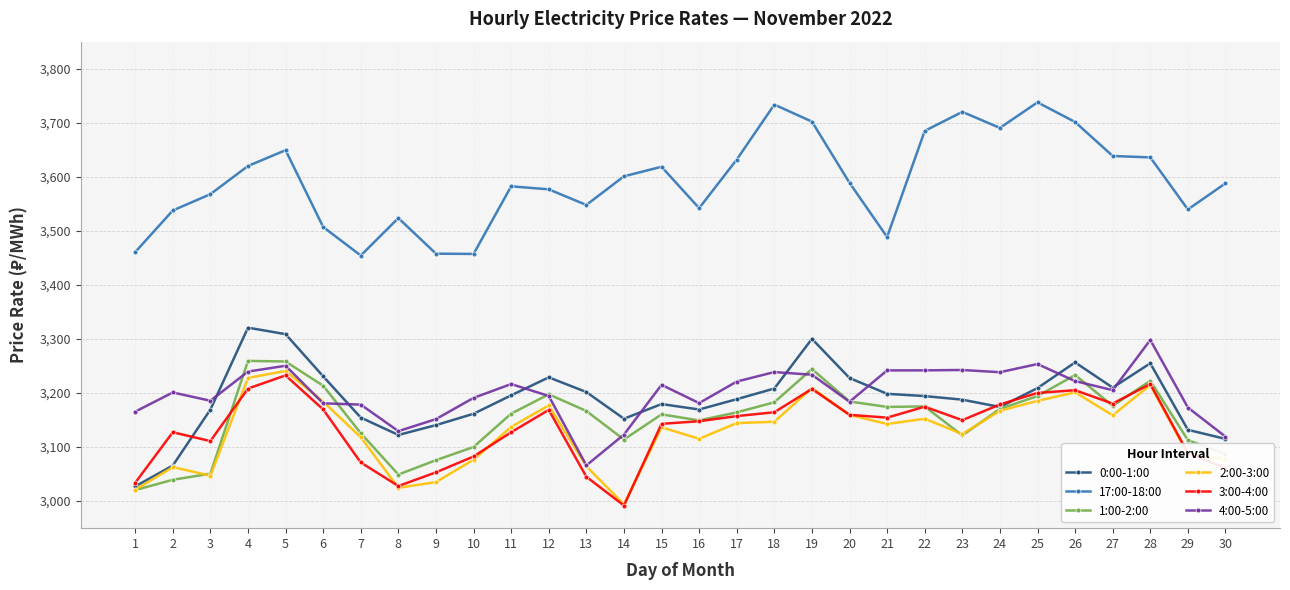

Which category has the lowest value across all series?

14